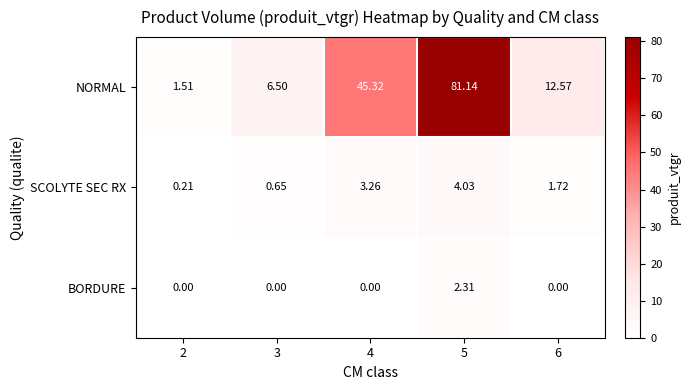

Between 4 and 5, which series saw the biggest shift?

NORMAL